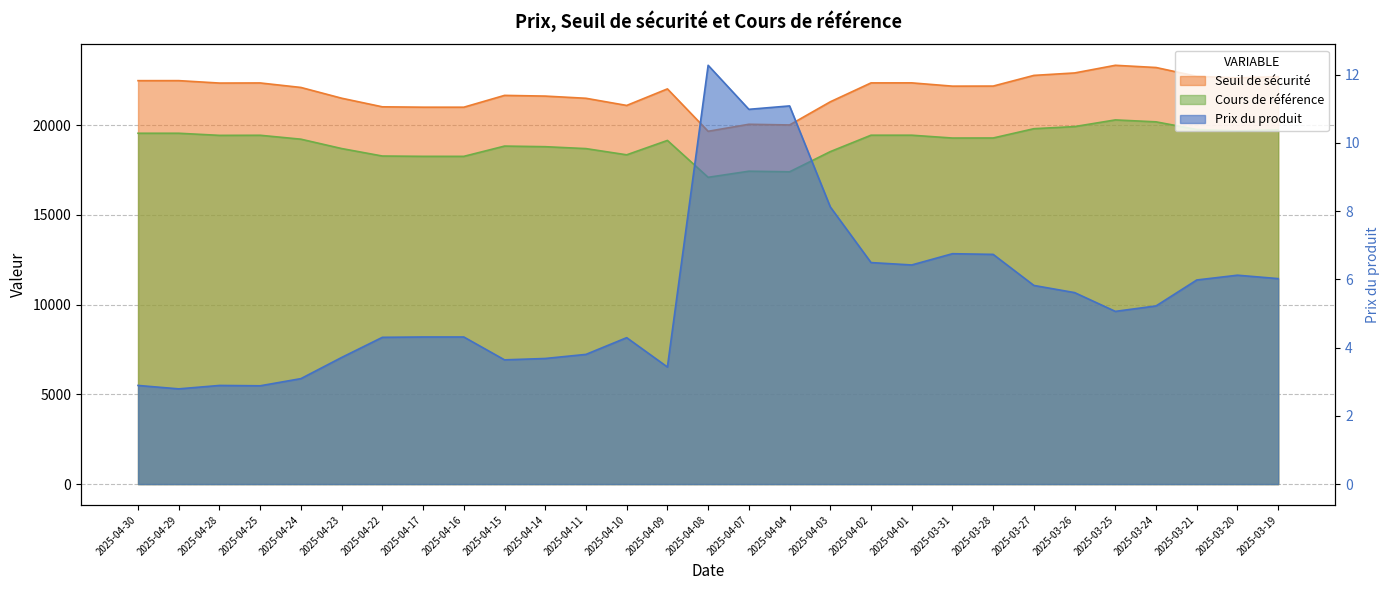

What is the total value across all series at 2025-04-17?

39259.2